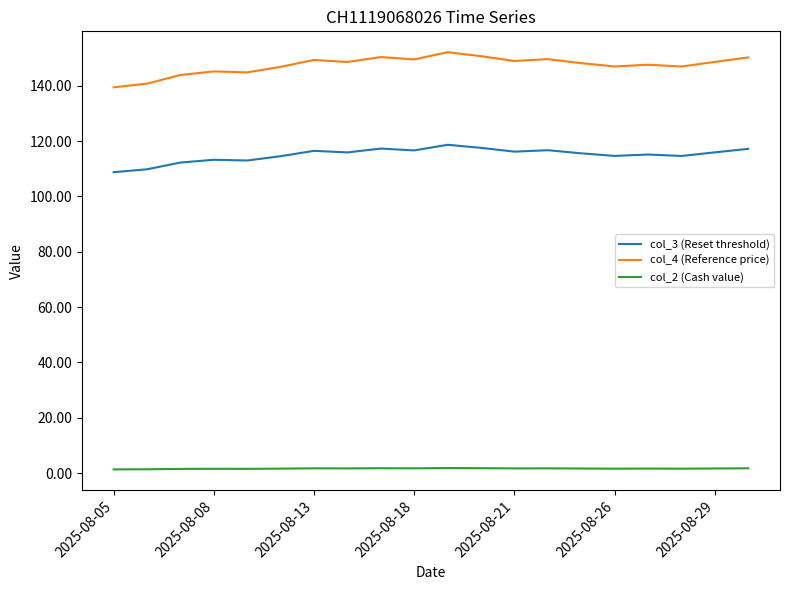

True or false: col_2 (Cash value) and col_4 (Reference price) intersect in this chart.

False